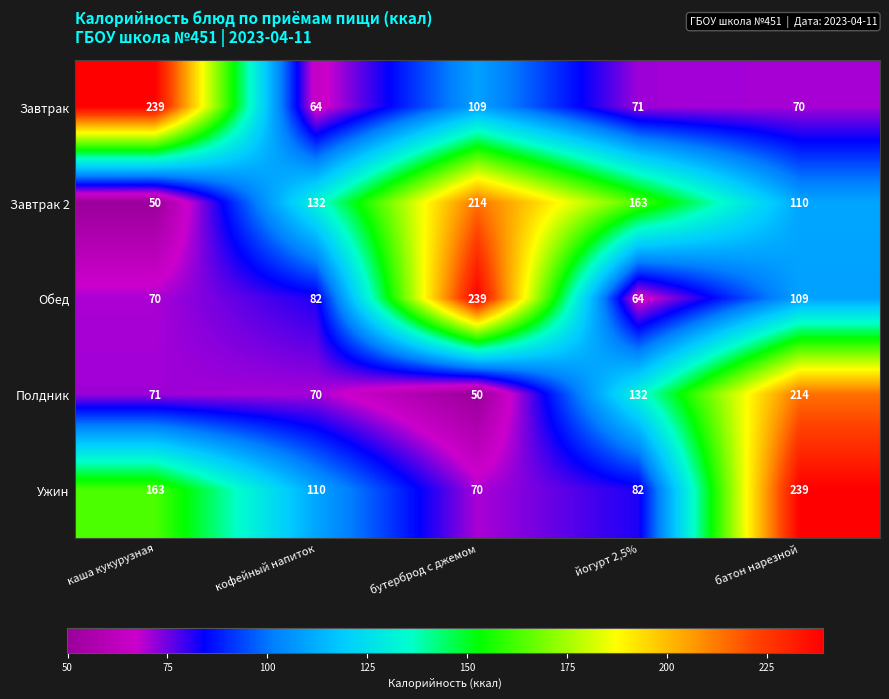

Reading left to right, list all the values displayed in this chart.

Завтрак: каша кукурузная=239	кофейный напиток=64	бутерброд с джемом=109	йогурт 2,5%=71	батон нарезной=70
Завтрак 2: каша кукурузная=50	кофейный напиток=132	бутерброд с джемом=214	йогурт 2,5%=163	батон нарезной=110
Обед: каша кукурузная=70	кофейный напиток=82	бутерброд с джемом=239	йогурт 2,5%=64	батон нарезной=109
Полдник: каша кукурузная=71	кофейный напиток=70	бутерброд с джемом=50	йогурт 2,5%=132	батон нарезной=214
Ужин: каша кукурузная=163	кофейный напиток=110	бутерброд с джемом=70	йогурт 2,5%=82	батон нарезной=239